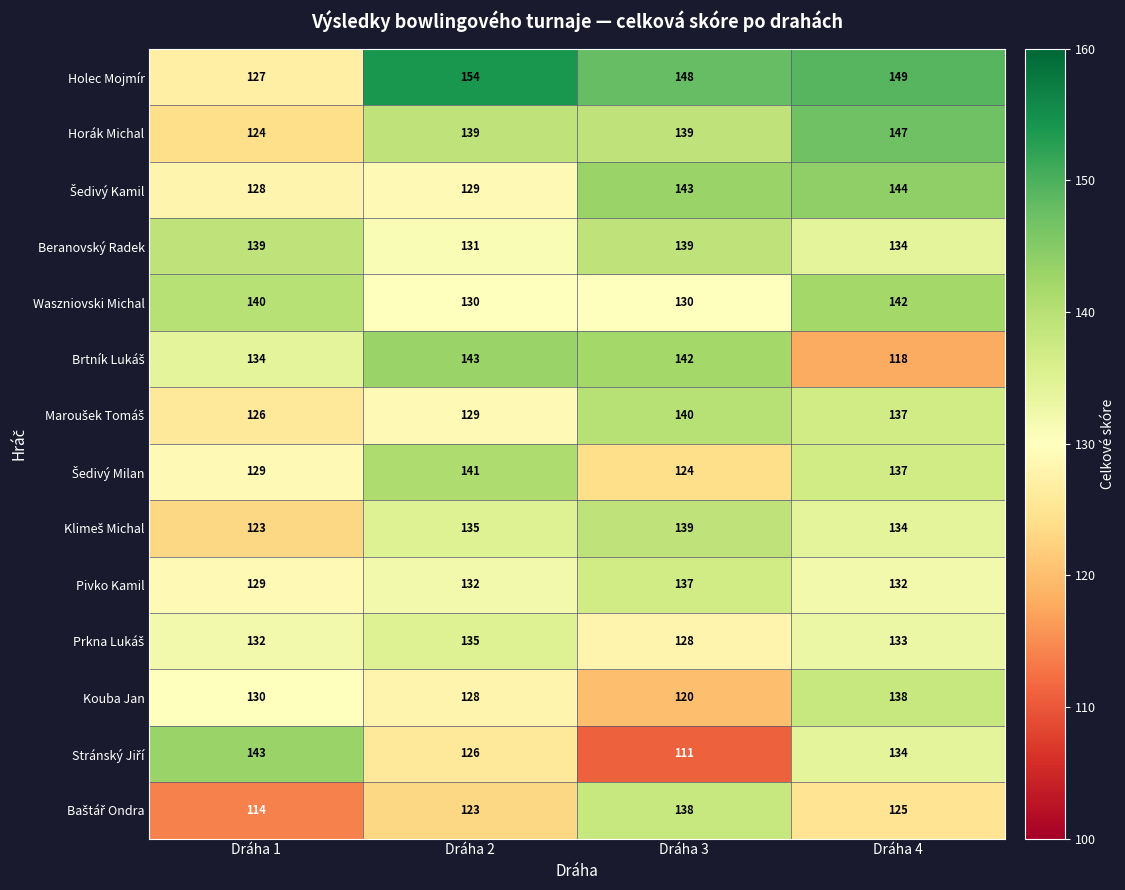

At which category is the sum across all series the highest?

Dráha 4